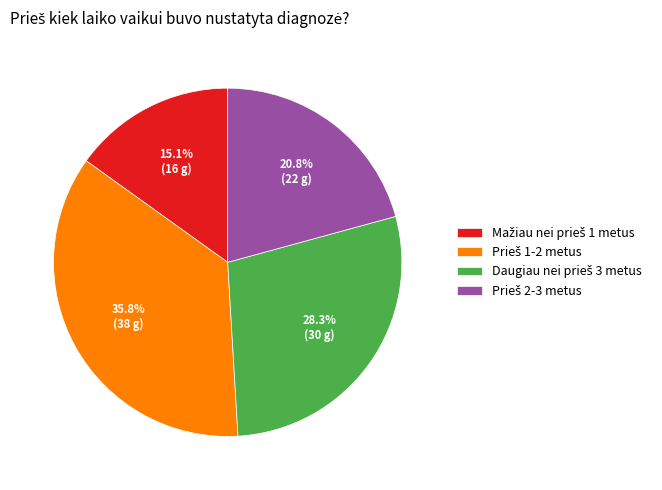

Does any single category account for the majority?

No